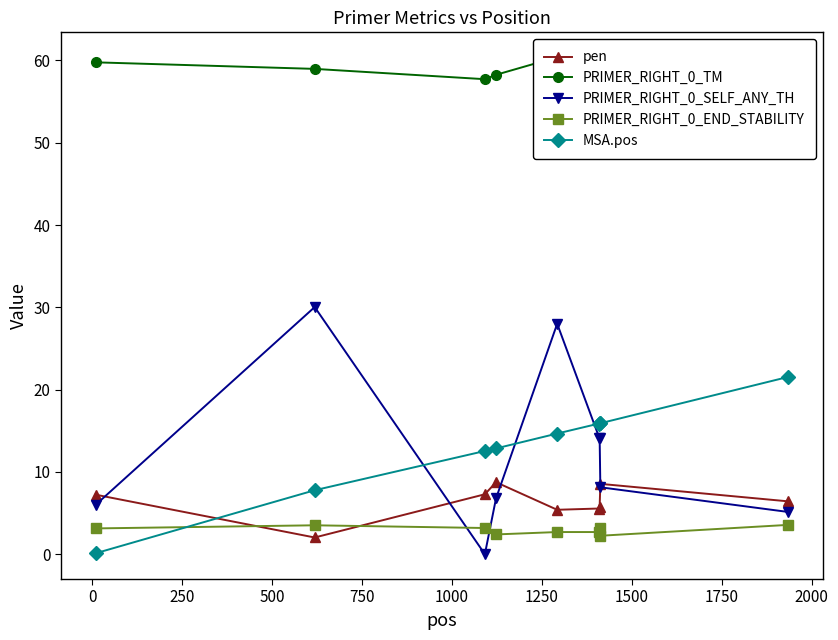

What are all the series names shown in the legend?

pen, PRIMER_RIGHT_0_TM, PRIMER_RIGHT_0_SELF_ANY_TH, PRIMER_RIGHT_0_END_STABILITY, MSA.pos